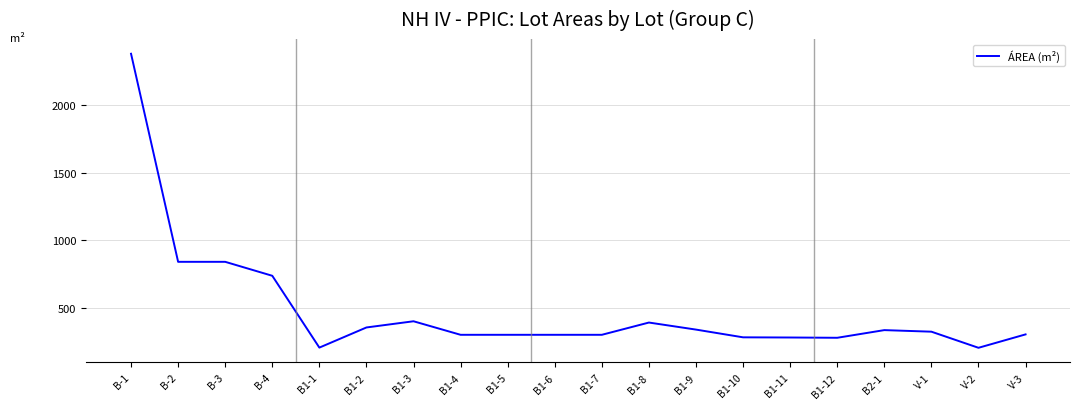

What is the difference between the values at B1-9 and B-1?

2041.1